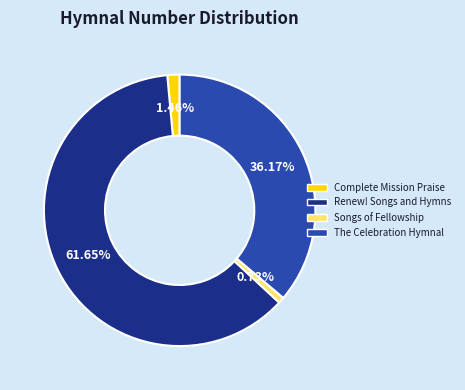

How many slices are in this pie chart?

4